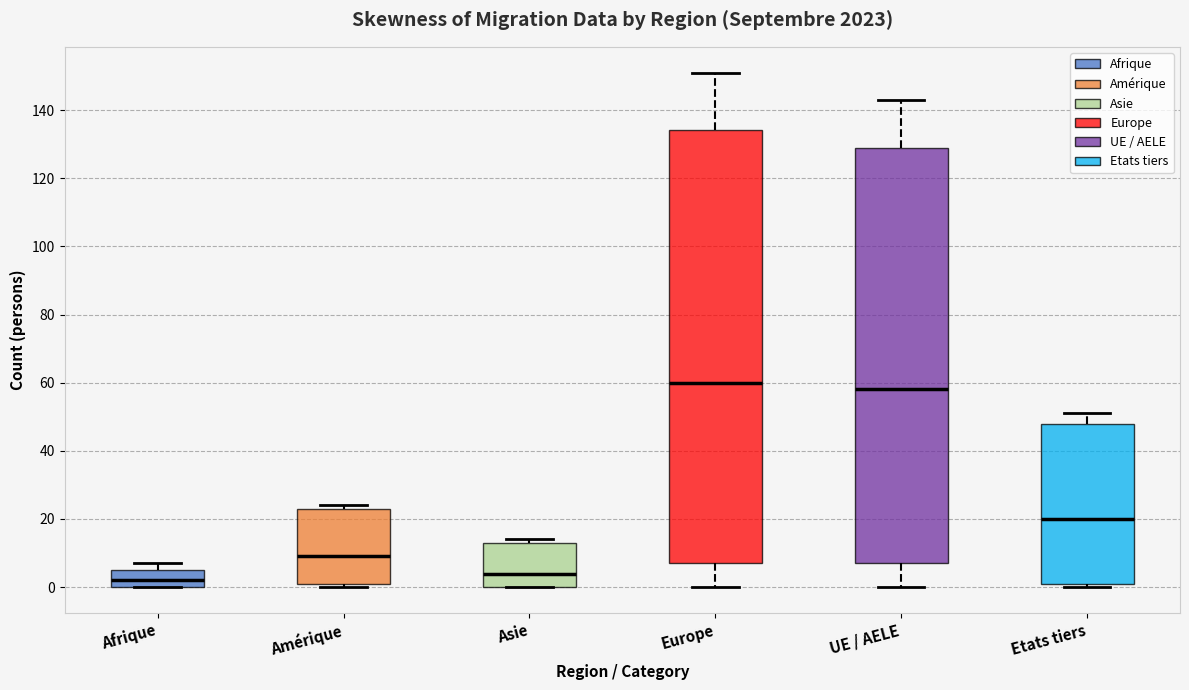

Reading left to right, read every box against the y-axis: the position of its median line, the range the box covers, and the ends of its whiskers. The values are not printed on the chart, so give them approximately, as read against the axis.

Afrique: median 2, box 0 to 6, whiskers 0 to 8
Amérique: median 10, box 2 to 24, whiskers 0 to 24 (just above the box's upper edge)
Asie: median 4, box 0 to 14, whiskers 0 to 14 (just above the box's upper edge)
Europe: median 60, box 8 to 134, whiskers 0 to 152
UE / AELE: median 58, box 8 to 130, whiskers 0 to 144
Etats tiers: median 20, box 2 to 48, whiskers 0 to 52